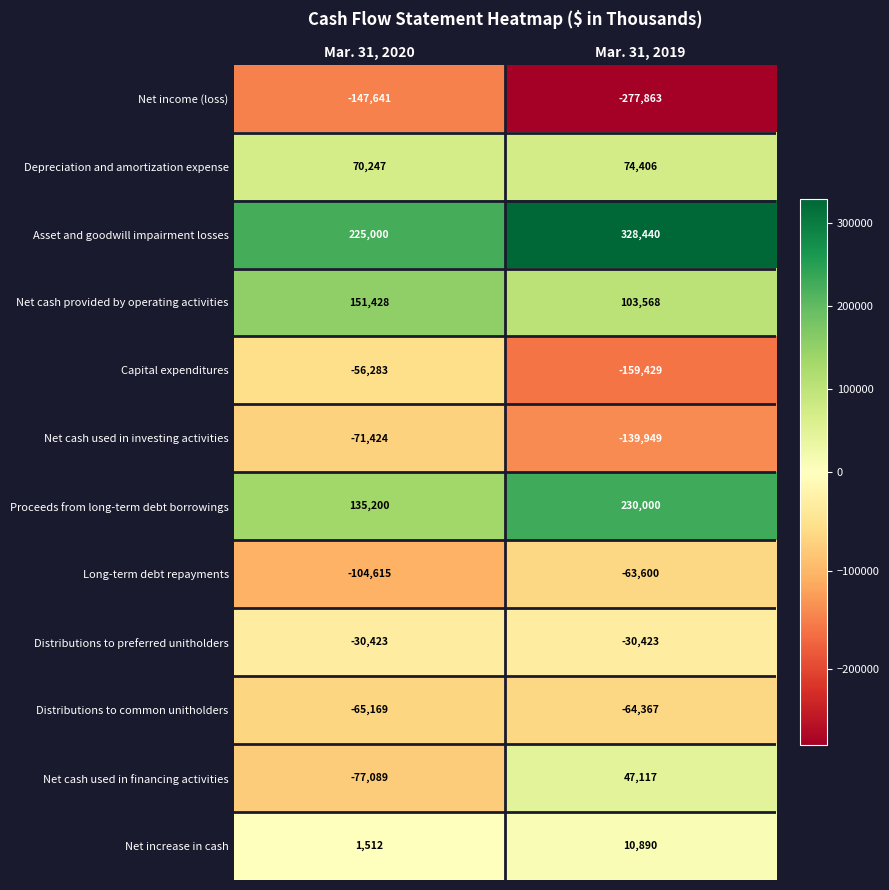

Reading left to right, extract all data points from this chart.

Net income (loss): Mar. 31, 2020=-147641	Mar. 31, 2019=-277863
Depreciation and amortization expense: Mar. 31, 2020=70247	Mar. 31, 2019=74406
Asset and goodwill impairment losses: Mar. 31, 2020=225000	Mar. 31, 2019=328440
Net cash provided by operating activities: Mar. 31, 2020=151428	Mar. 31, 2019=103568
Capital expenditures: Mar. 31, 2020=-56283	Mar. 31, 2019=-159429
Net cash used in investing activities: Mar. 31, 2020=-71424	Mar. 31, 2019=-139949
Proceeds from long-term debt borrowings: Mar. 31, 2020=135200	Mar. 31, 2019=230000
Long-term debt repayments: Mar. 31, 2020=-104615	Mar. 31, 2019=-63600
Distributions to preferred unitholders: Mar. 31, 2020=-30423	Mar. 31, 2019=-30423
Distributions to common unitholders: Mar. 31, 2020=-65169	Mar. 31, 2019=-64367
Net cash used in financing activities: Mar. 31, 2020=-77089	Mar. 31, 2019=47117
Net increase in cash: Mar. 31, 2020=1512	Mar. 31, 2019=10890